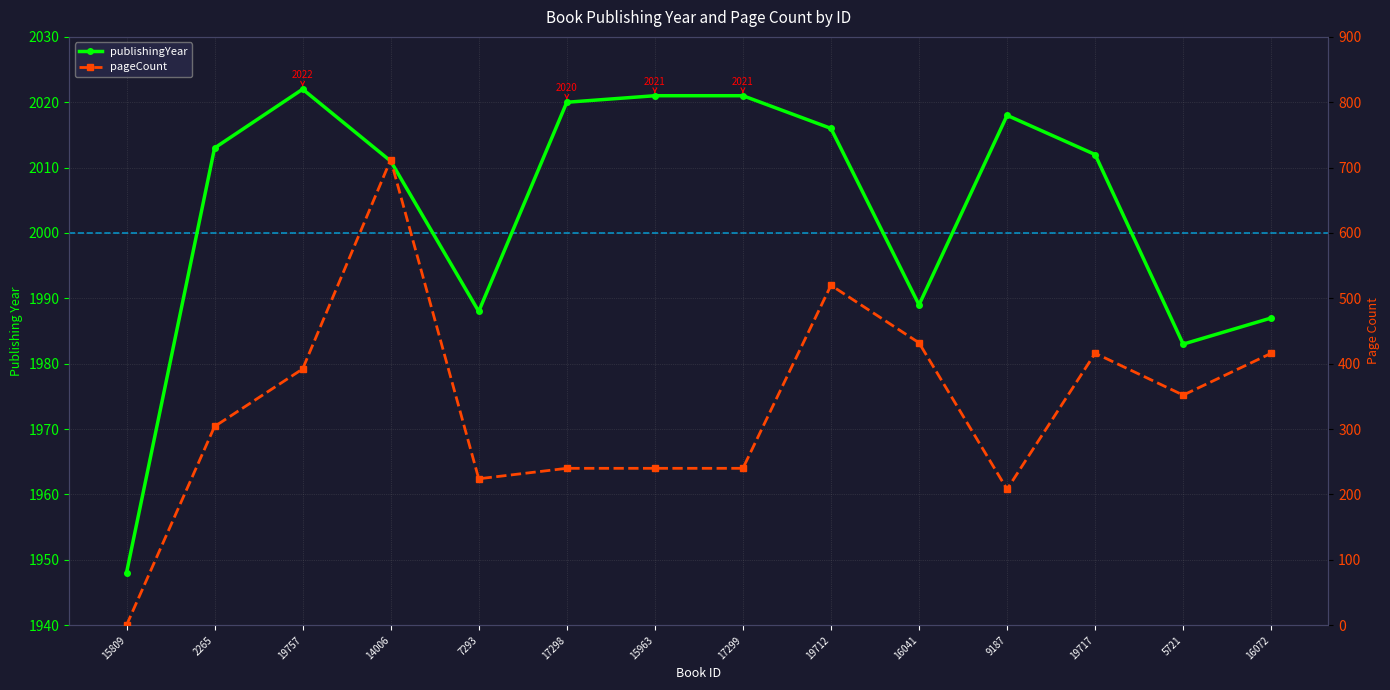

Which has a higher value, 2265 or 15809?

2265